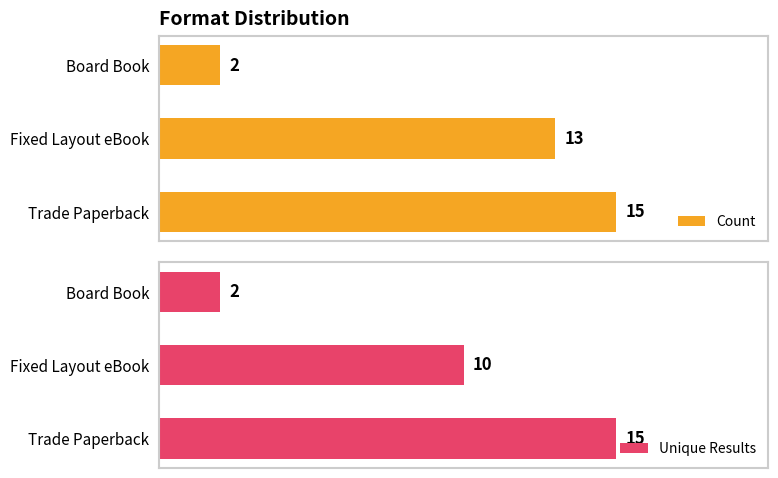

What is the highest value of the Unique Results series?

15